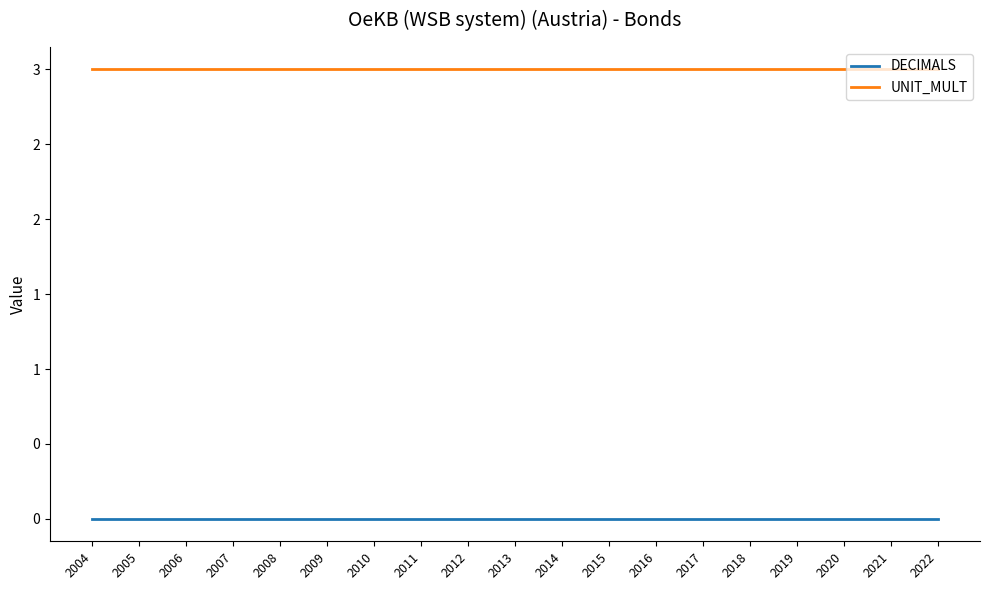

Does the chart display data point markers on the line(s)?

No